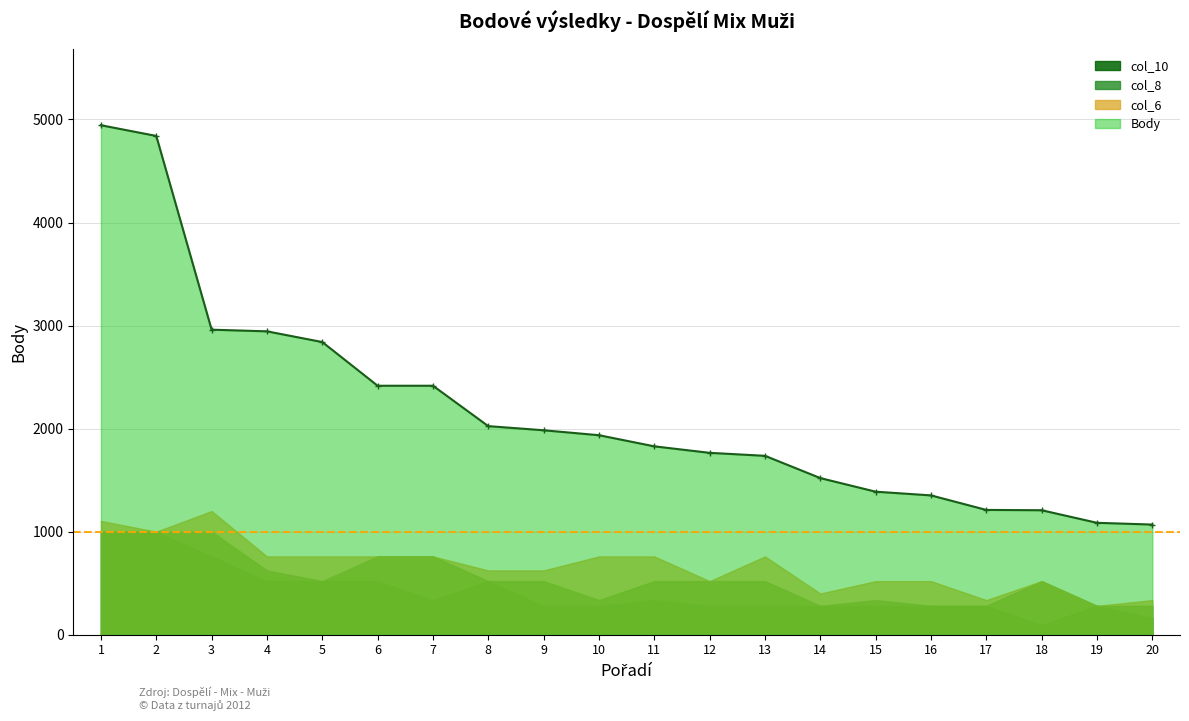

What is the maximum value for Body?

4944